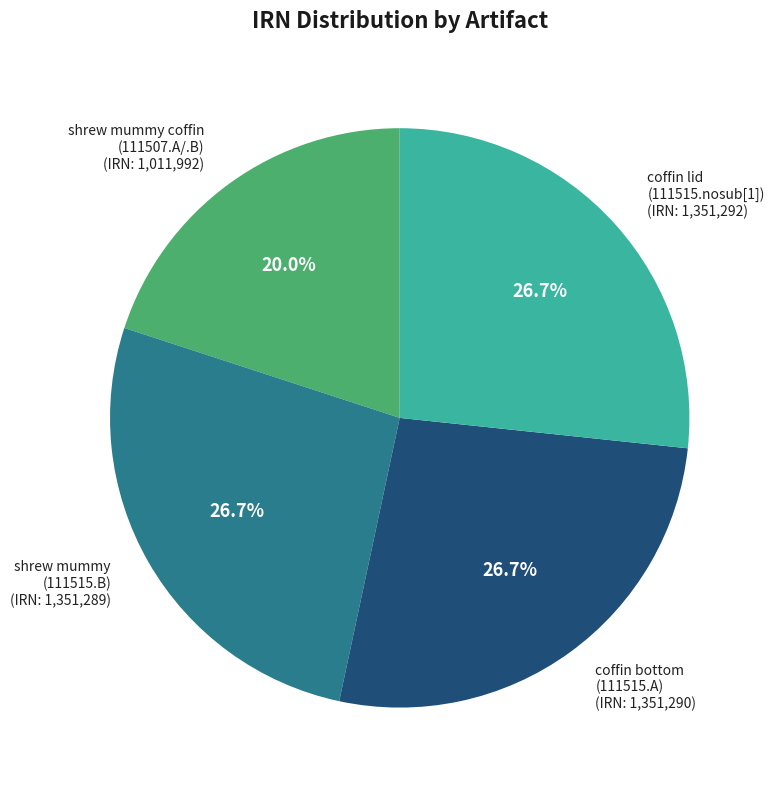

To the nearest percent, what is the average slice percentage?

25%